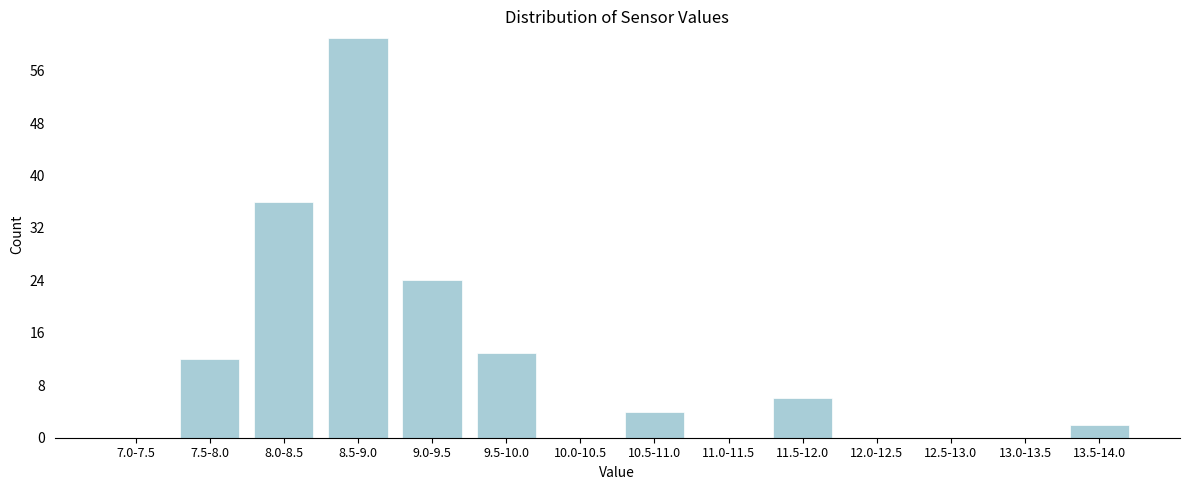

Reading left to right, extract all data points from this chart.

7.0-7.5=0	7.5-8.0=12	8.0-8.5=36	8.5-9.0=61	9.0-9.5=24	9.5-10.0=13	10.0-10.5=0	10.5-11.0=4	11.0-11.5=0	11.5-12.0=6	12.0-12.5=0	12.5-13.0=0	13.0-13.5=0	13.5-14.0=2